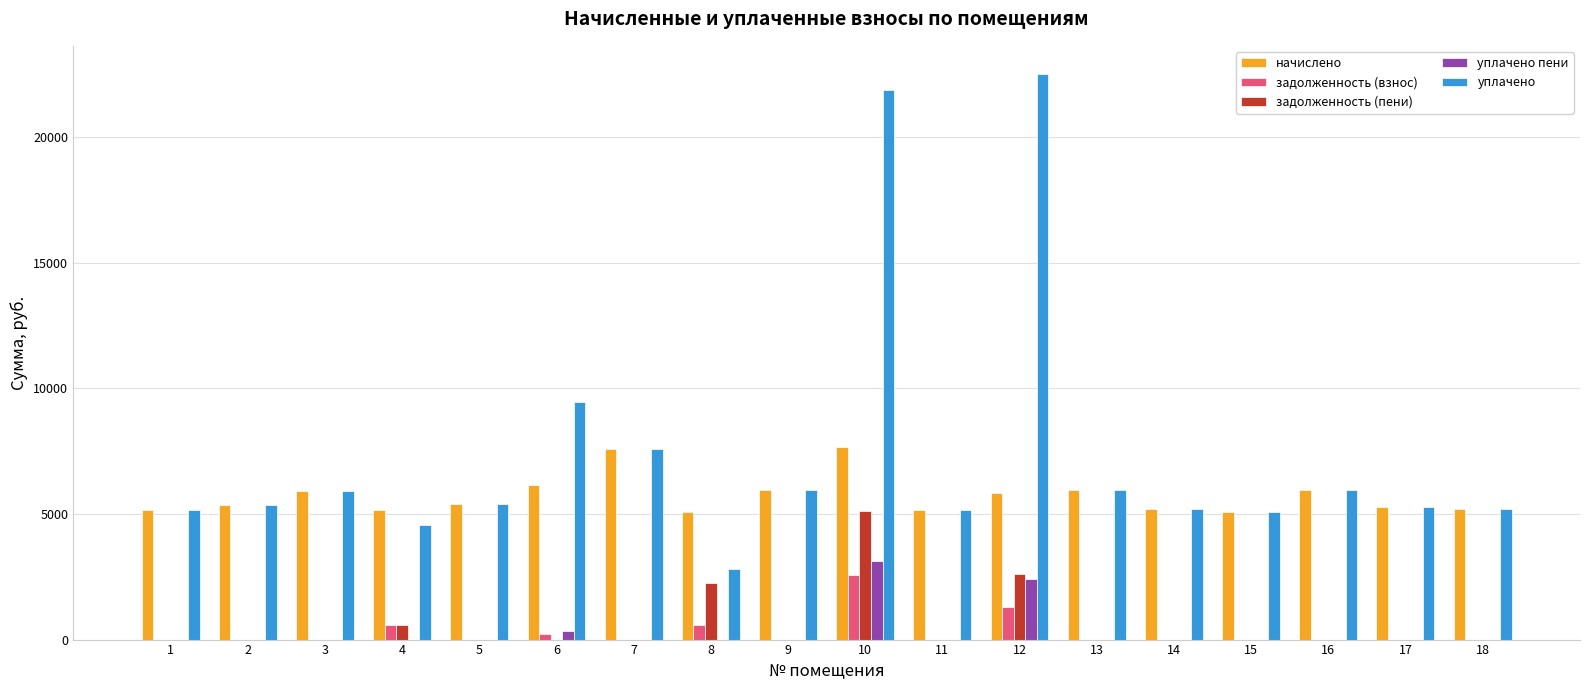

What is the highest value of the задолженность (пени) series?

5117.0